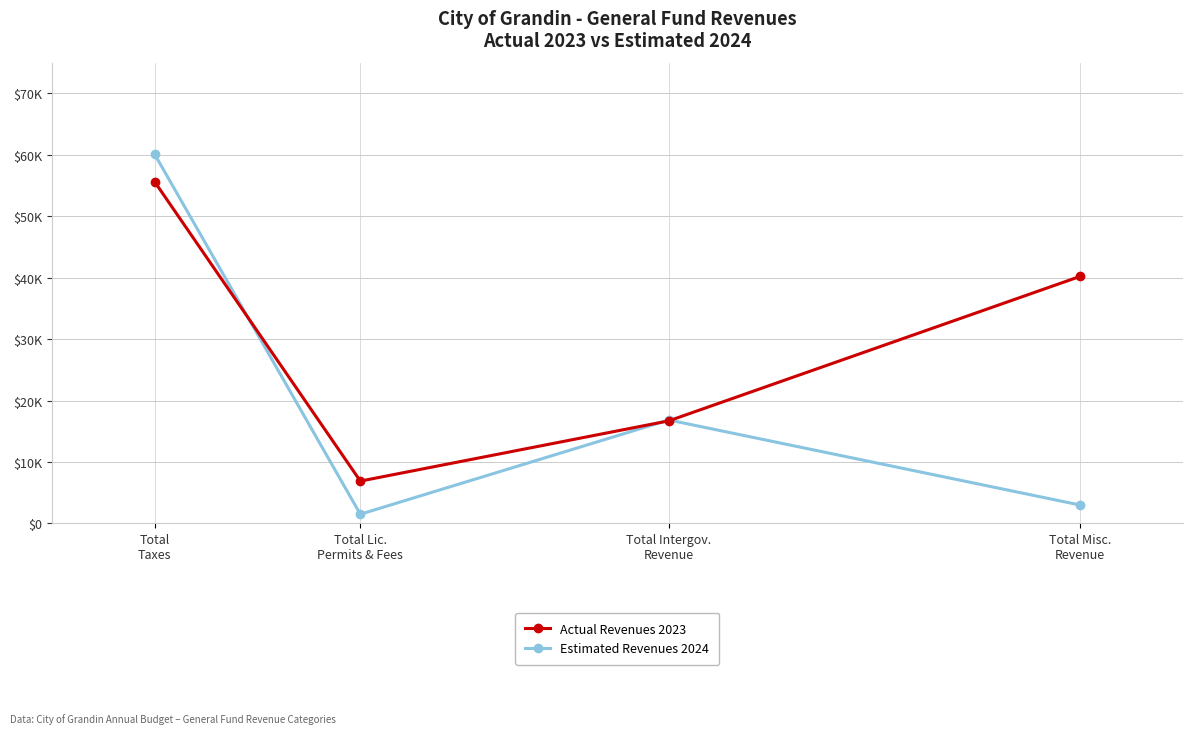

Where is the first local minimum for Estimated Revenues 2024?

Total Lic.
Permits & Fees